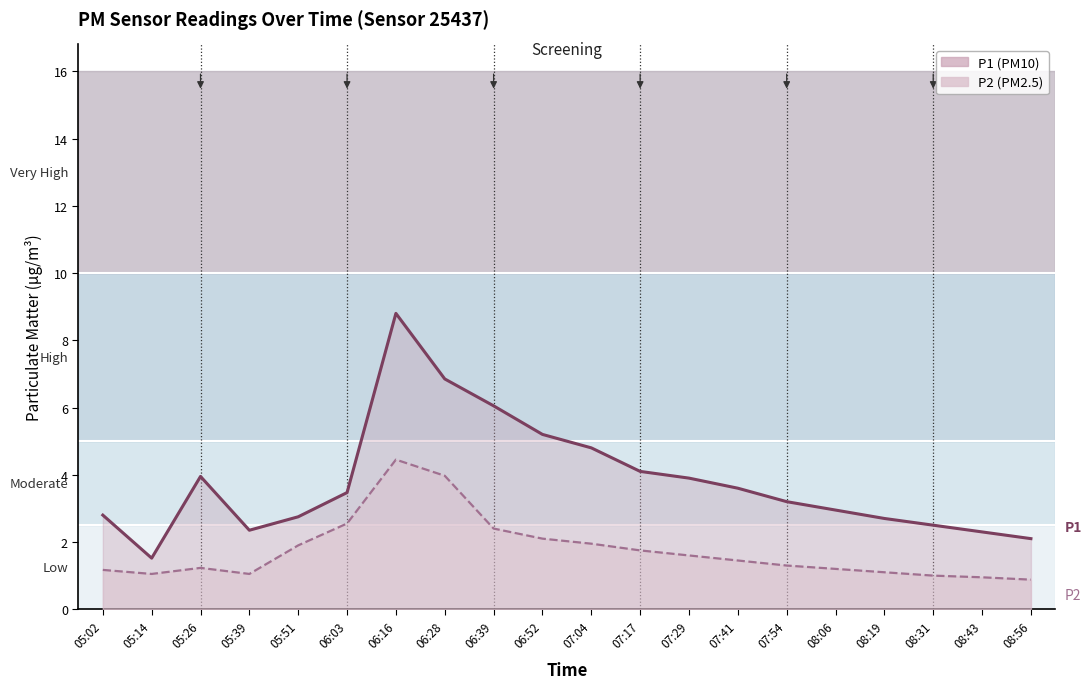

Which series has the widest spread of values?

P1